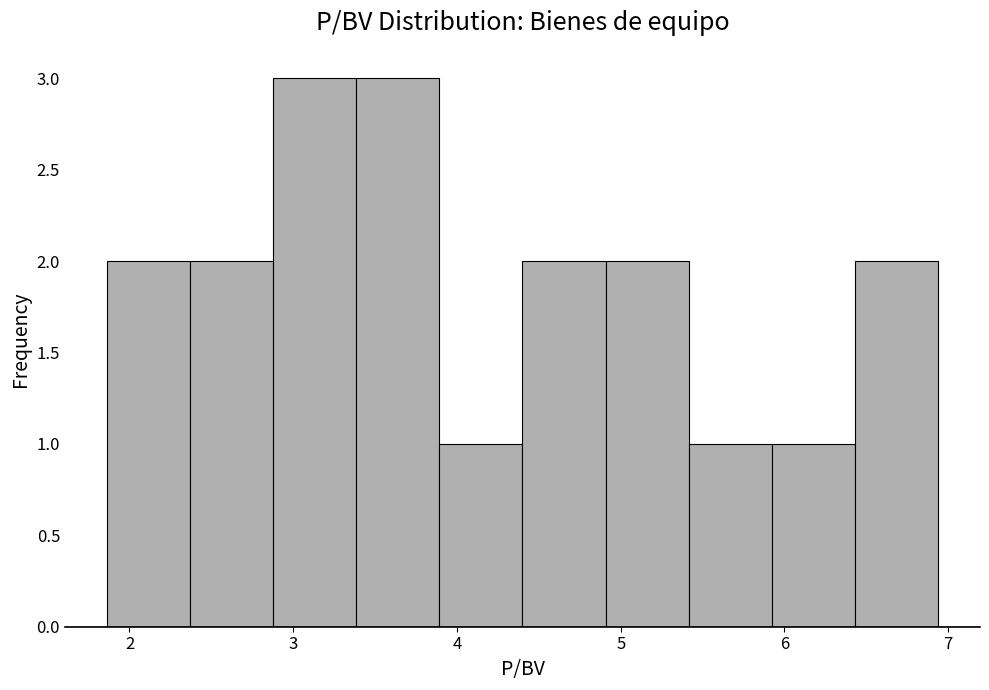

What is the height of the bar covering 4.4 to 4.9 on the x-axis? Neither the bar edges nor the heights are printed on the chart, so give them approximately, as read against the axes.

2